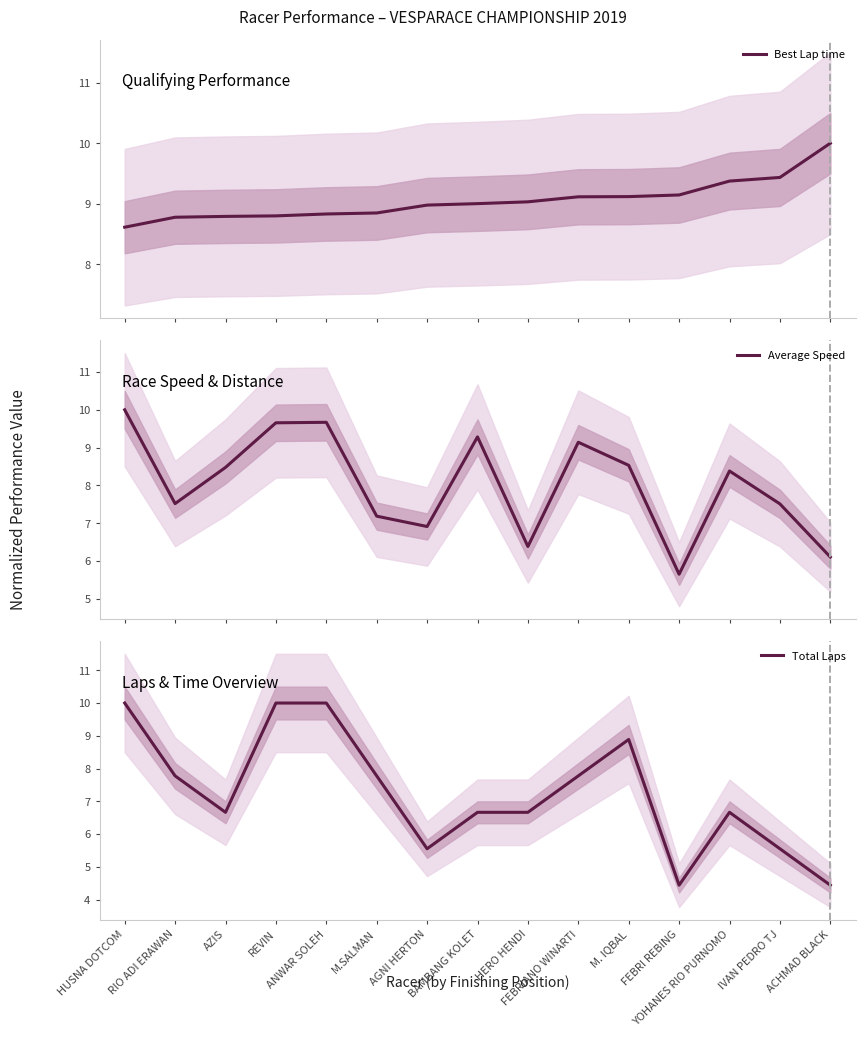

Rank the series at HUSNA DOTCOM from highest to lowest value.

Average Speed, Total Laps, Best Lap time